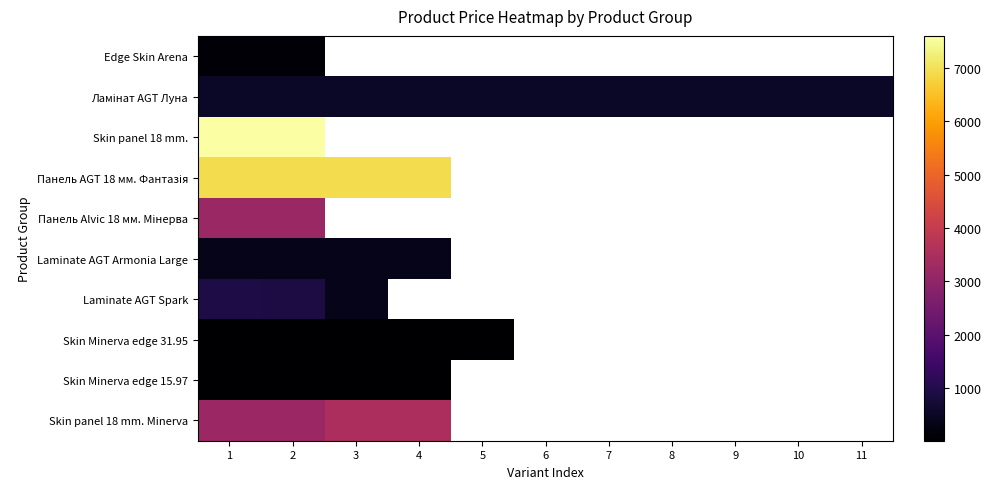

What is the highest value of the Ламінат AGT Луна series?

539.0